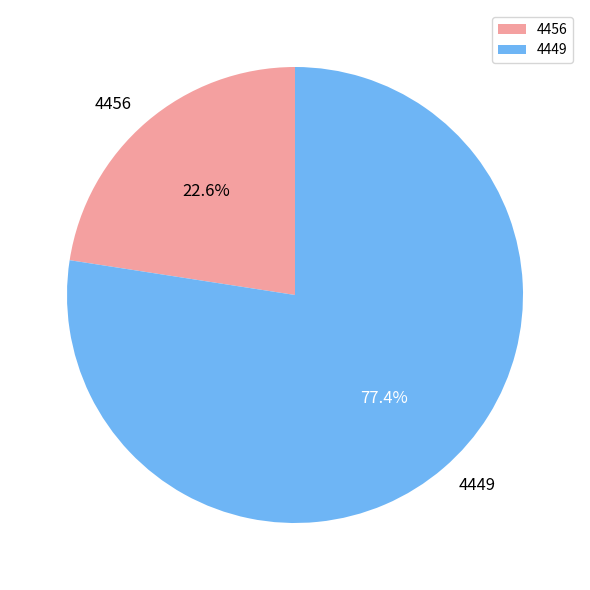

The 4449 slice represents 77% of the pie. True or false?

True